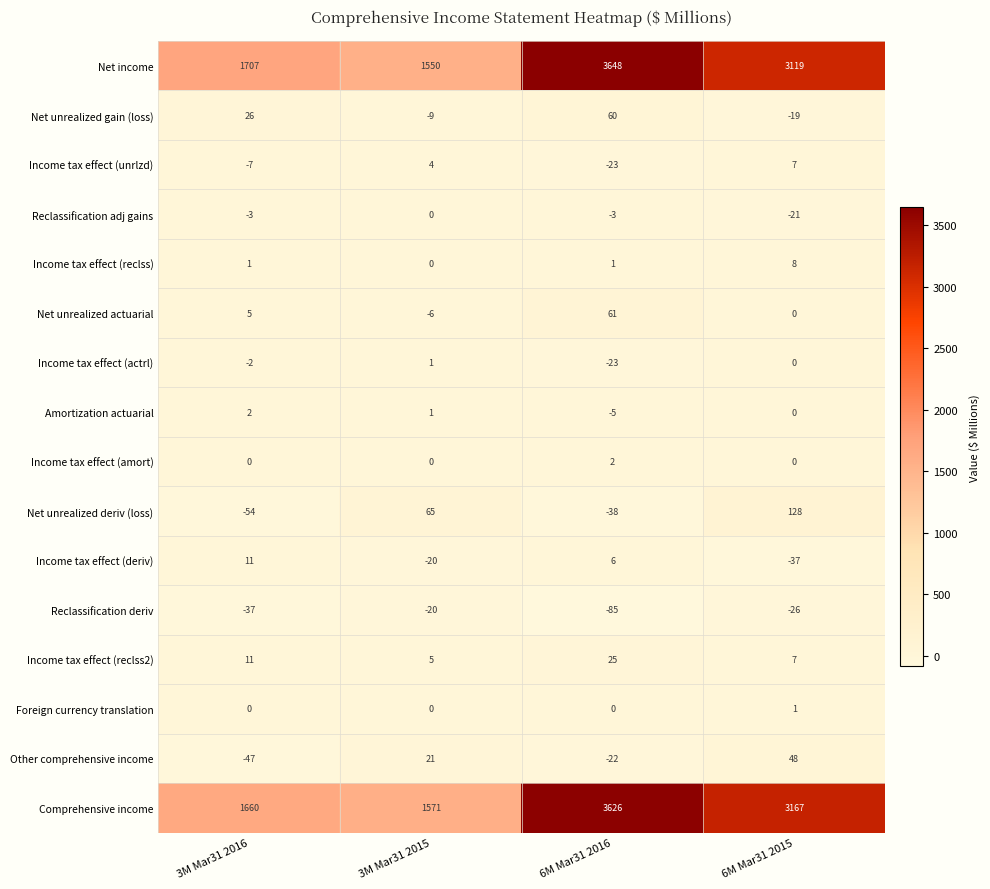

Which category has the lowest value across all series?

6M Mar31 2016